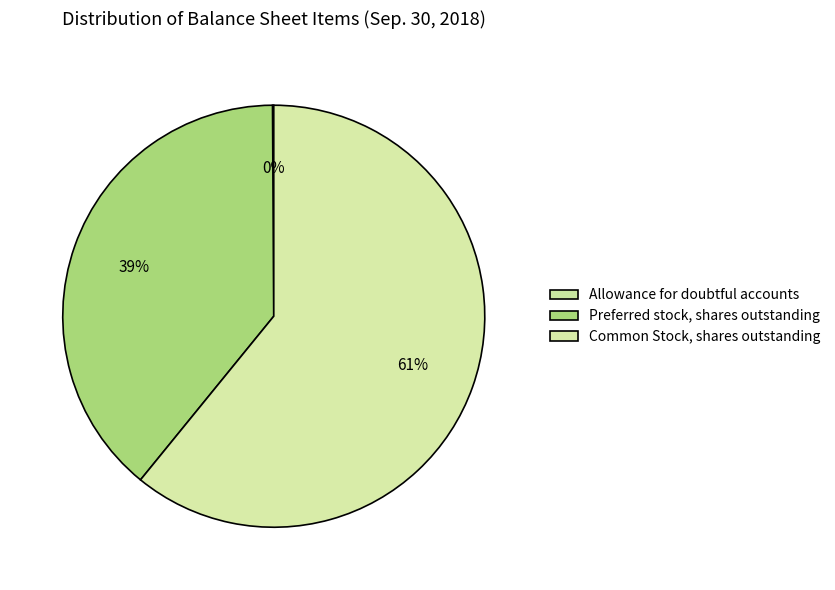

To the nearest percent, what portion does Preferred stock, shares outstanding represent?

39%